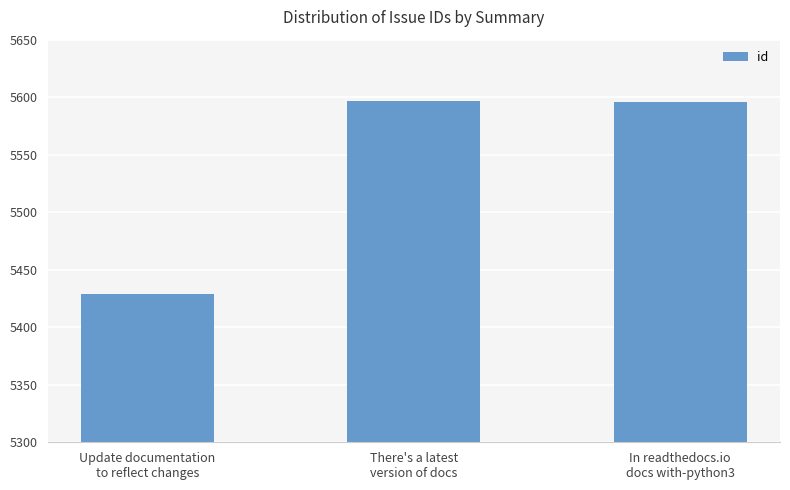

How many data points does each series have?

3